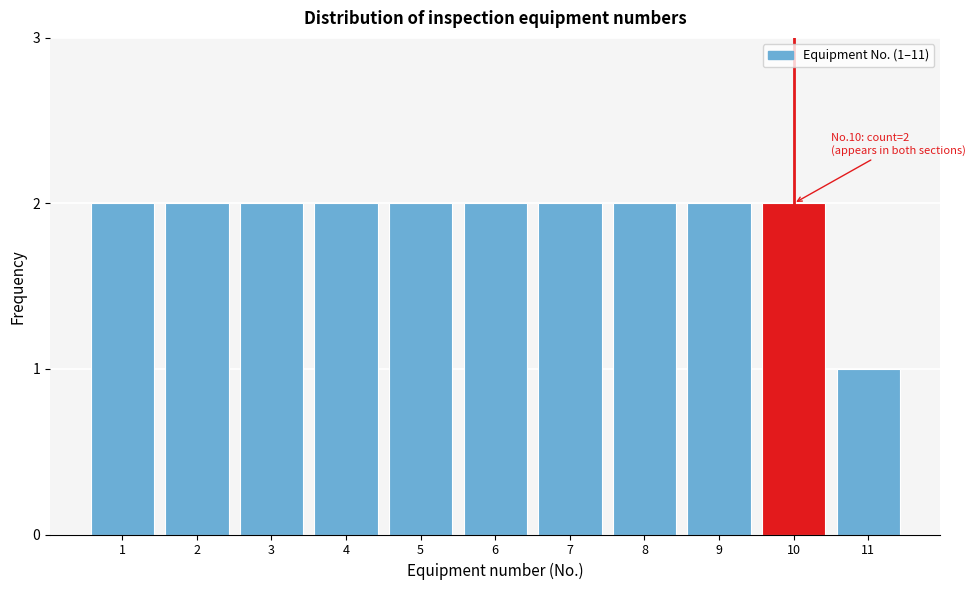

Reading right to left, extract all data points from this chart.

1	2	2	2	2	2	2	2	2	2	2